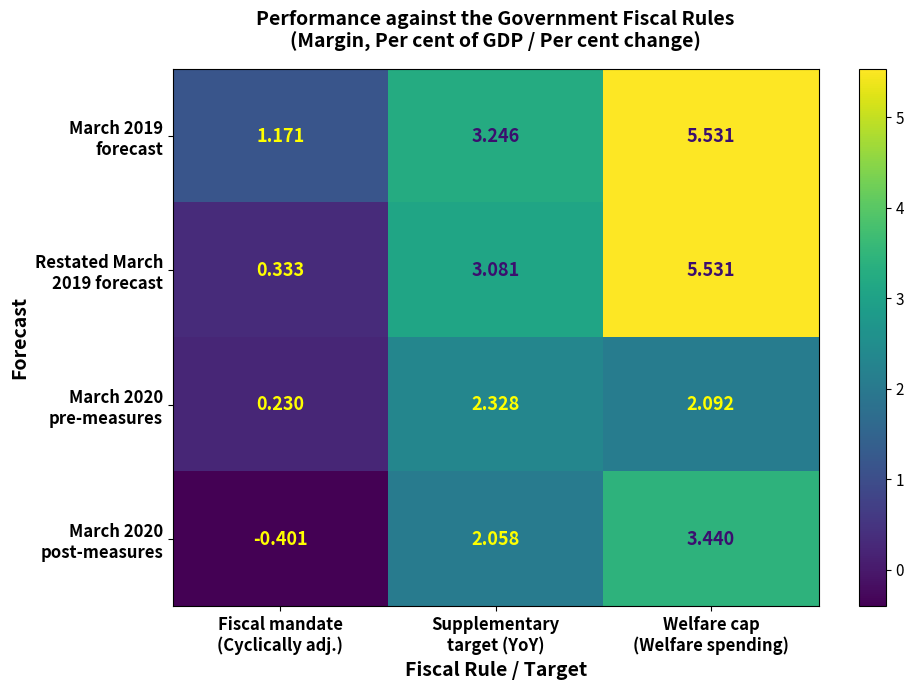

How many categories are shown in the chart?

3